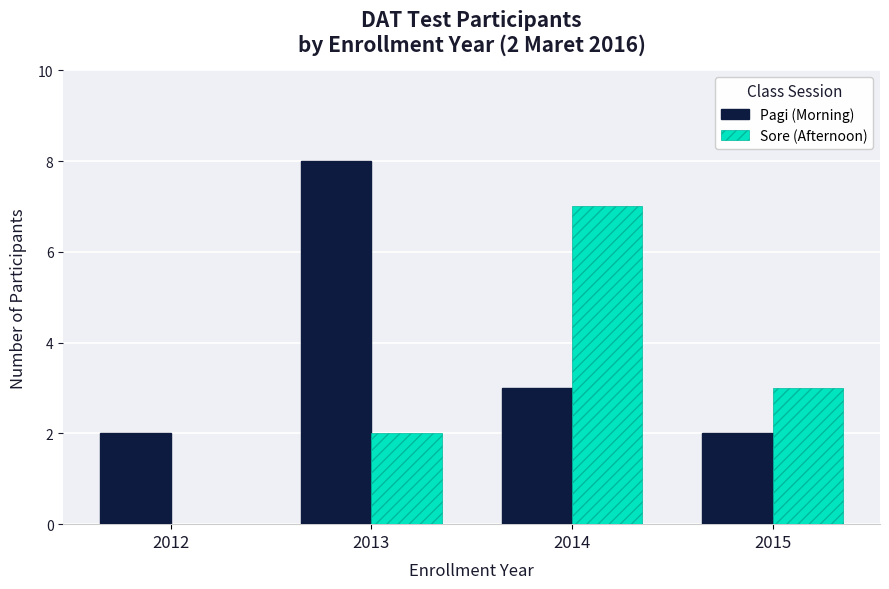

Which category has the highest value in the Sore (Afternoon) series?

2014